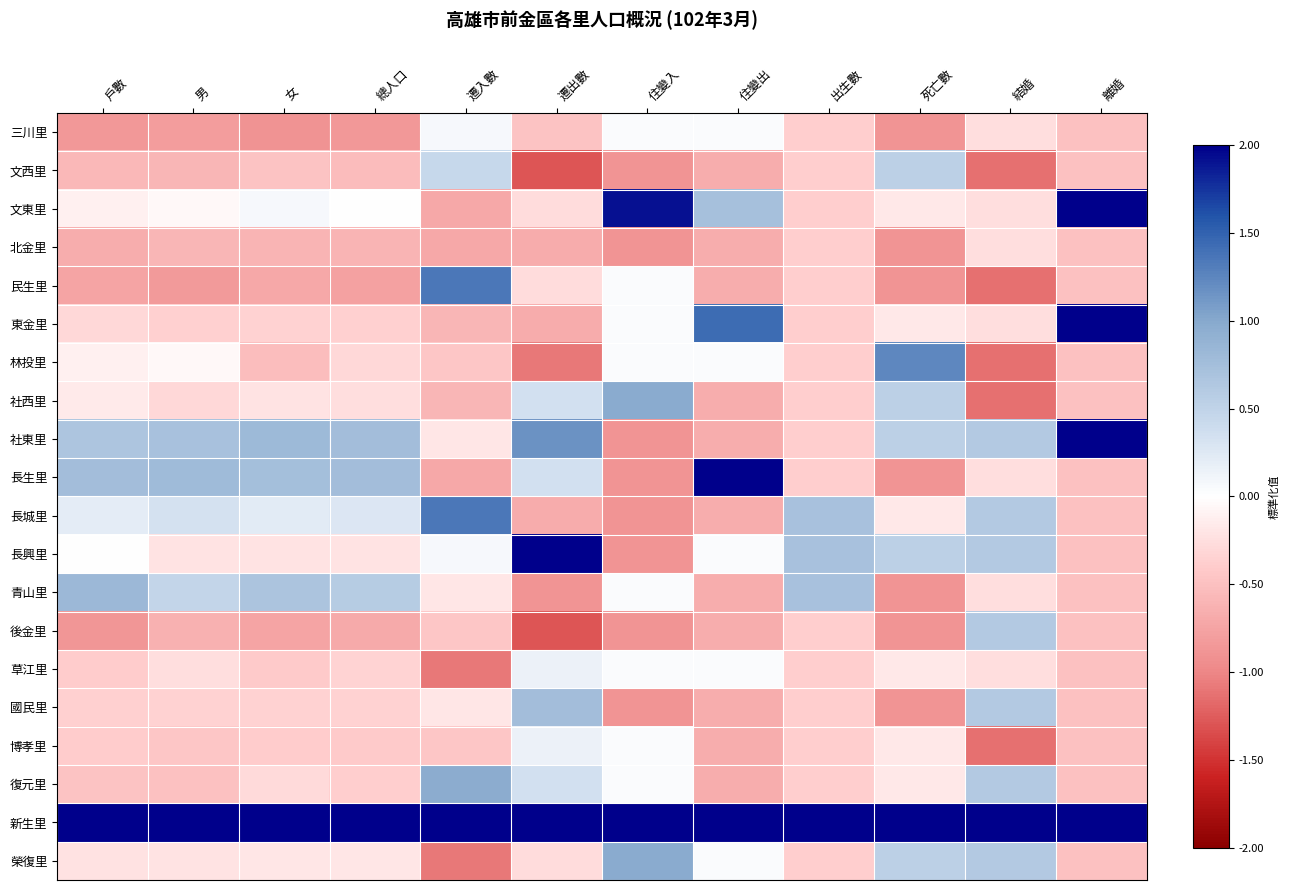

How many distinct data groups are displayed?

20